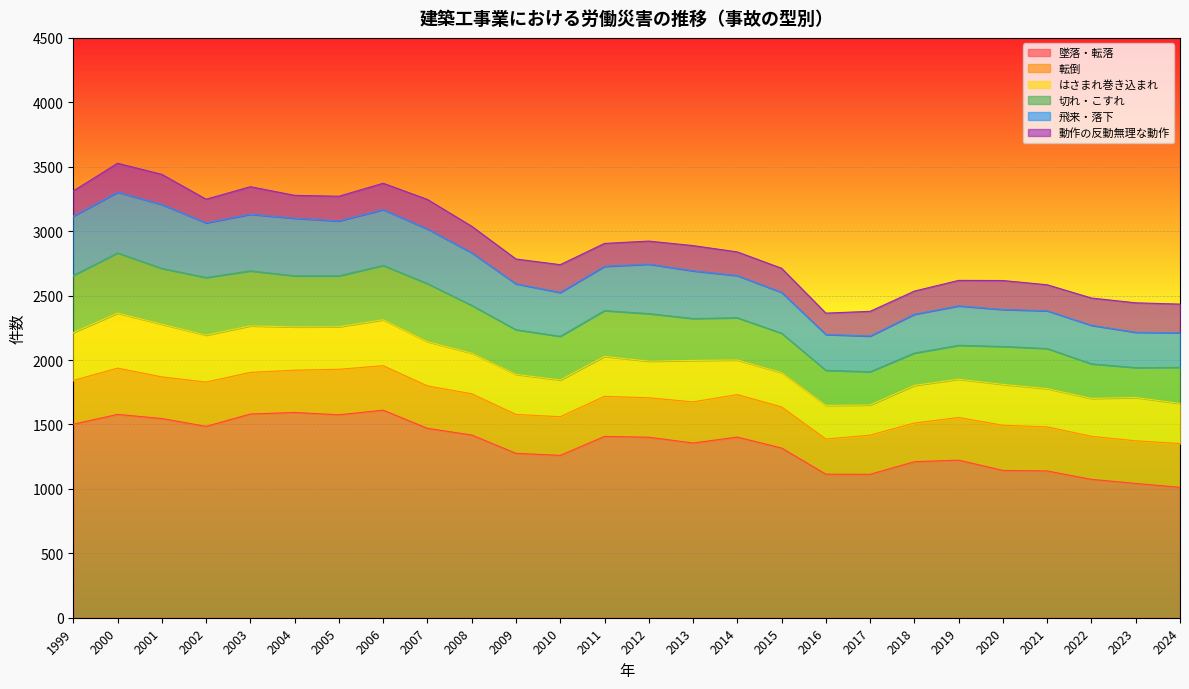

At which category is the sum across all series the highest?

2000